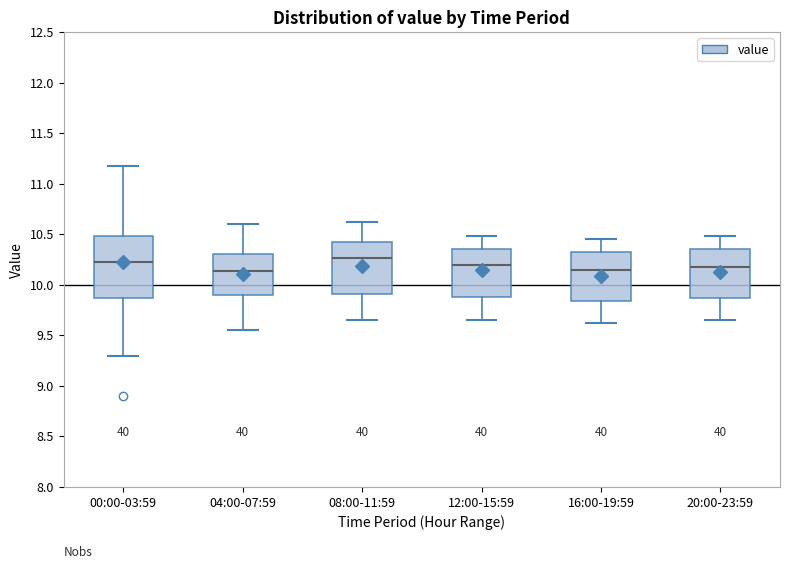

Reading left to right, read every box against the y-axis: the position of its median line, the range the box covers, and the ends of its whiskers. The values are not printed on the chart, so give them approximately, as read against the axis.

00:00-03:59: median 10.25, box 9.85 to 10.50, whiskers 9.30 to 11.20
04:00-07:59: median 10.15, box 9.90 to 10.30, whiskers 9.55 to 10.60
08:00-11:59: median 10.25, box 9.90 to 10.40, whiskers 9.65 to 10.60
12:00-15:59: median 10.20, box 9.90 to 10.35, whiskers 9.65 to 10.50
16:00-19:59: median 10.15, box 9.85 to 10.30, whiskers 9.60 to 10.45
20:00-23:59: median 10.20, box 9.85 to 10.35, whiskers 9.65 to 10.50